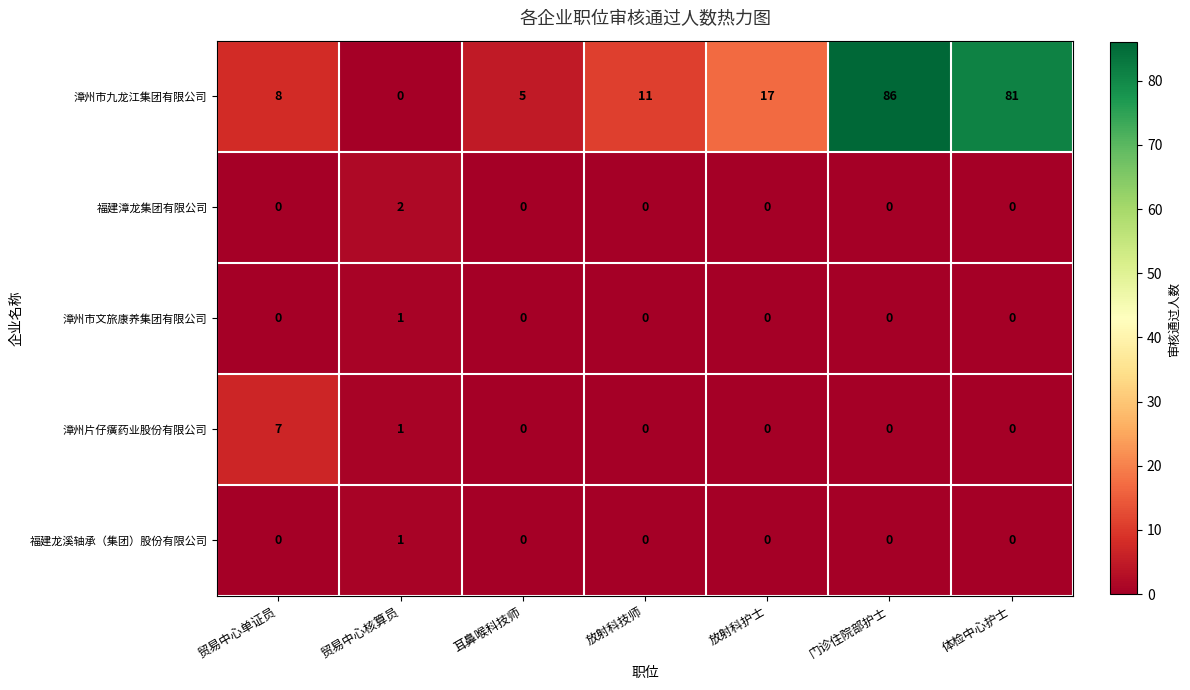

The value of 漳州市九龙江集团有限公司 at 体检中心护士 is 81. True or false?

True